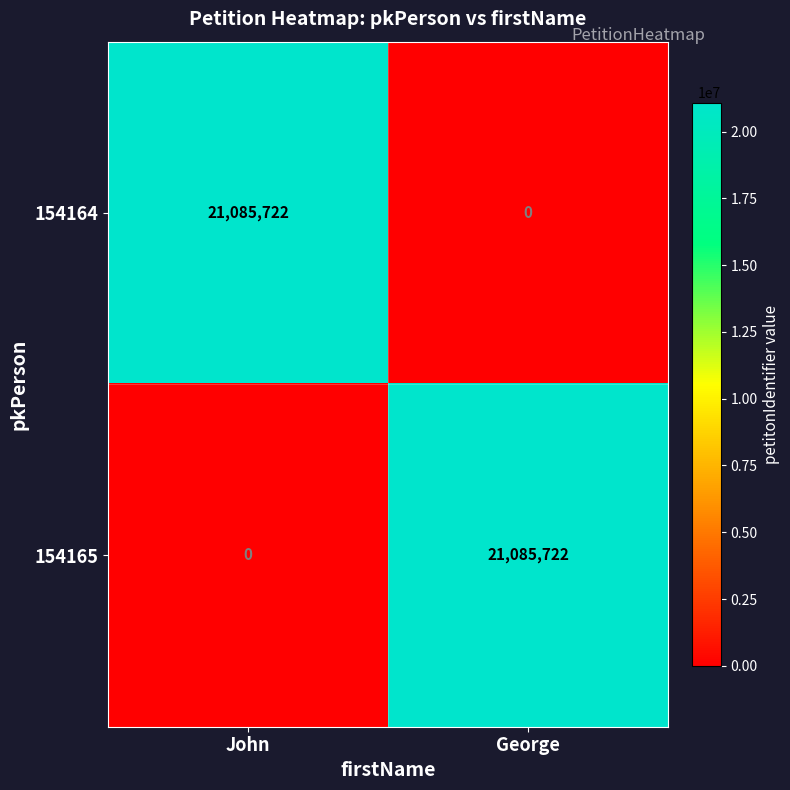

List the labels in order of 154164 value, smallest first.

George, John